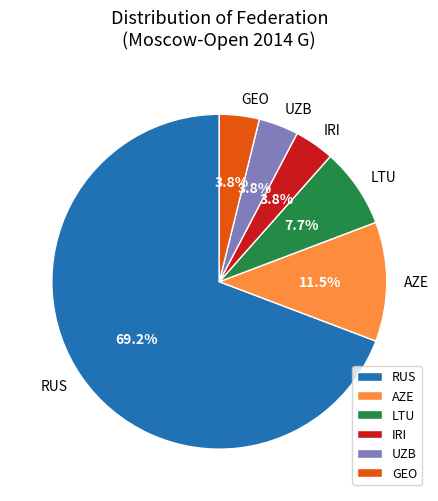

Combined, what portion of the pie is IRI and LTU?

11.5%